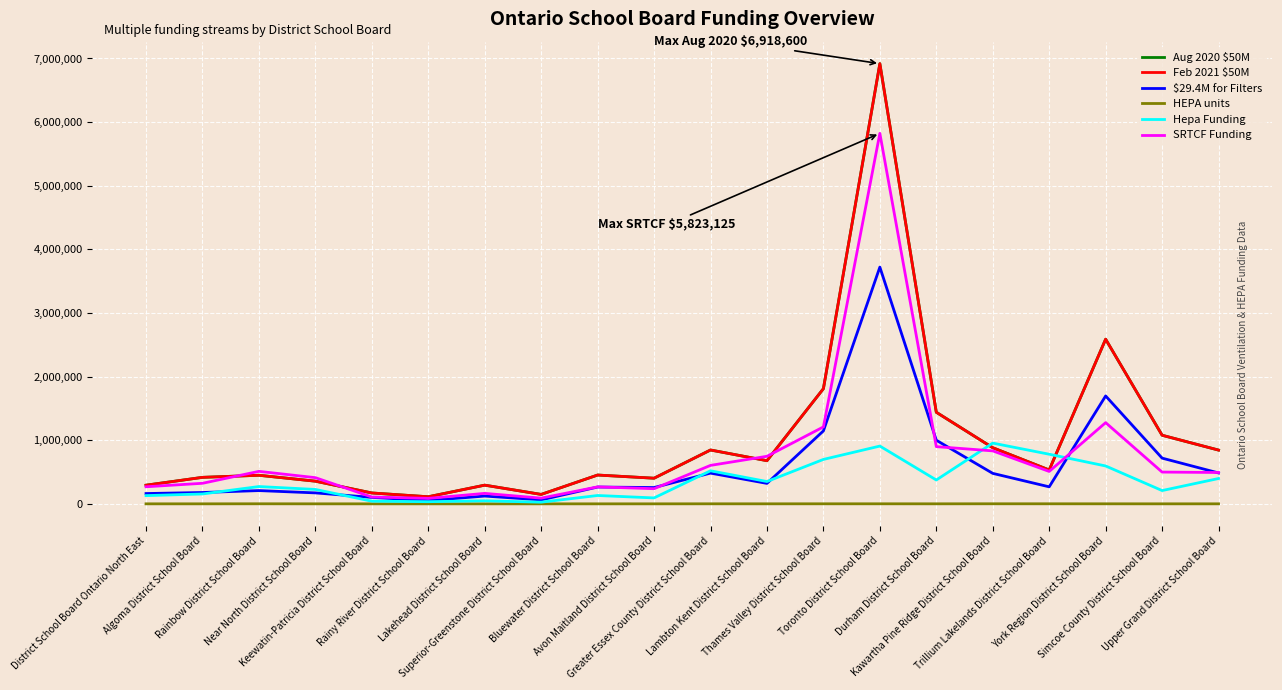

What is the difference between the maximum and minimum values in the Hepa Funding series?

928402